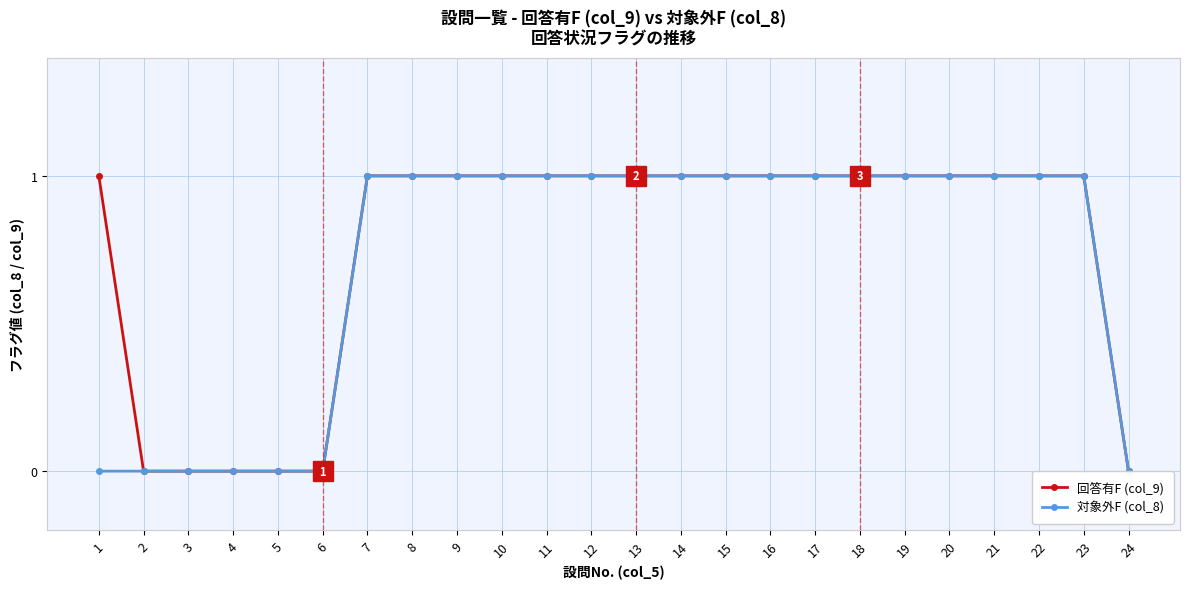

What is the maximum value shown in the chart?

1